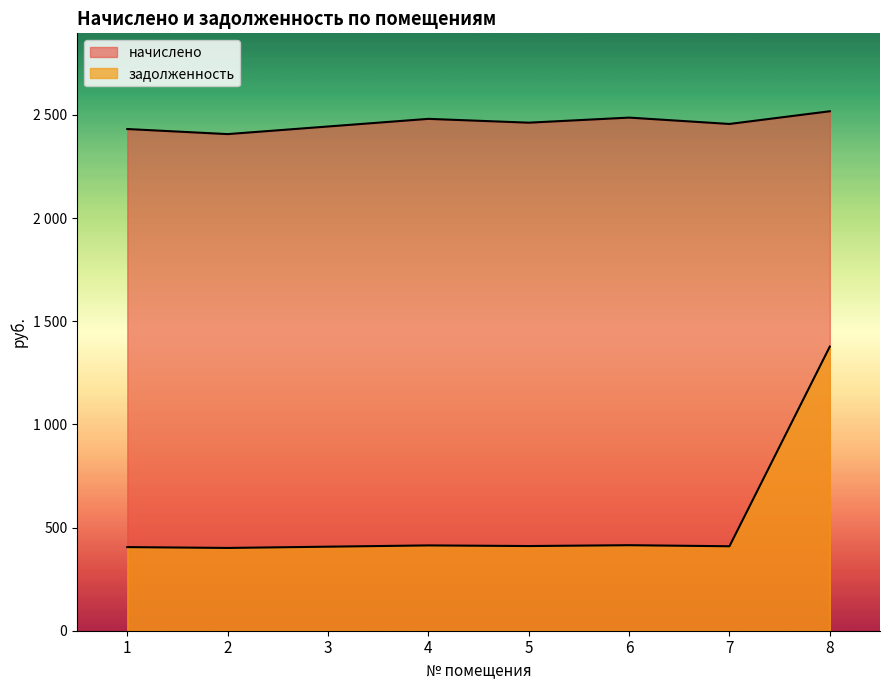

What are all the series names shown in the legend?

начислено, задолженность